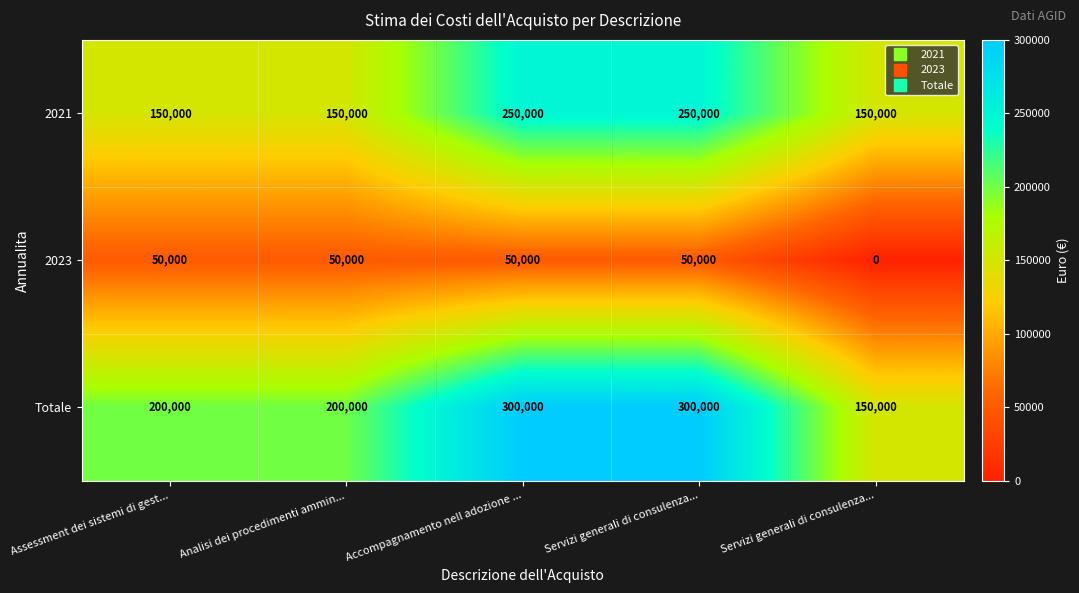

How many data points in Totale are less than 200000?

1